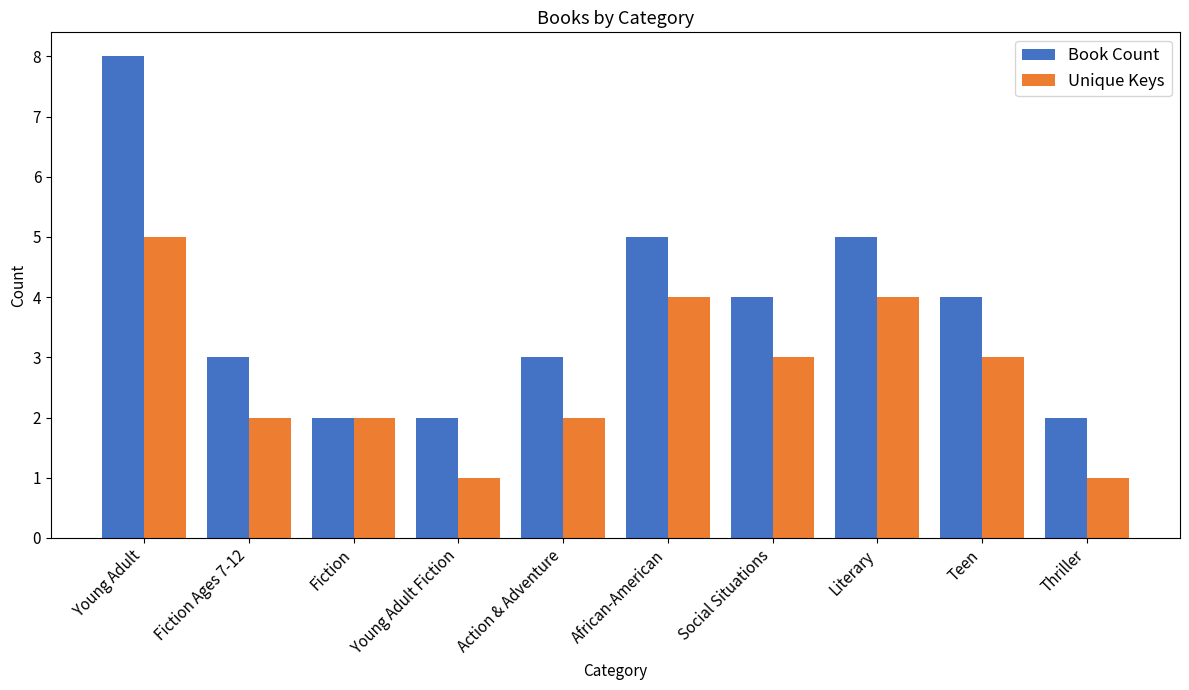

The Book Count series shows 3 at Fiction Ages 7-12. True or false?

True